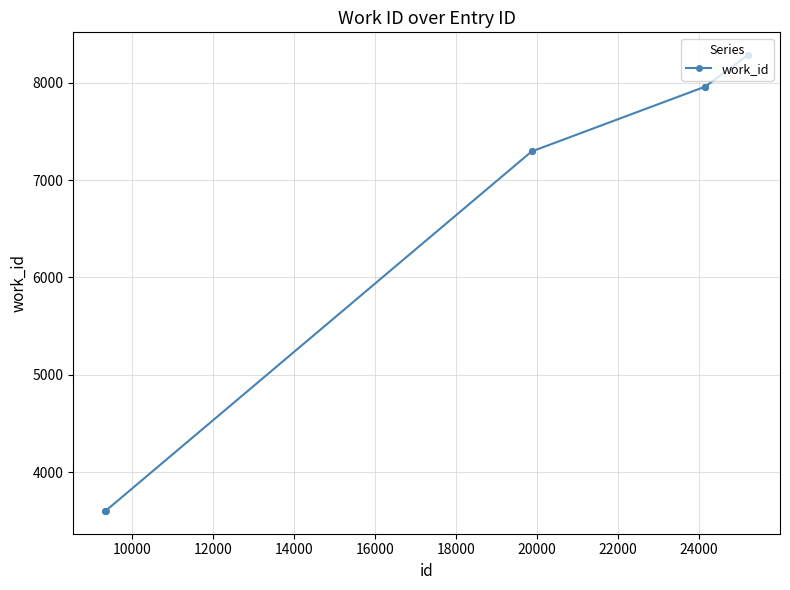

Is this an area chart (filled region under the line)?

No